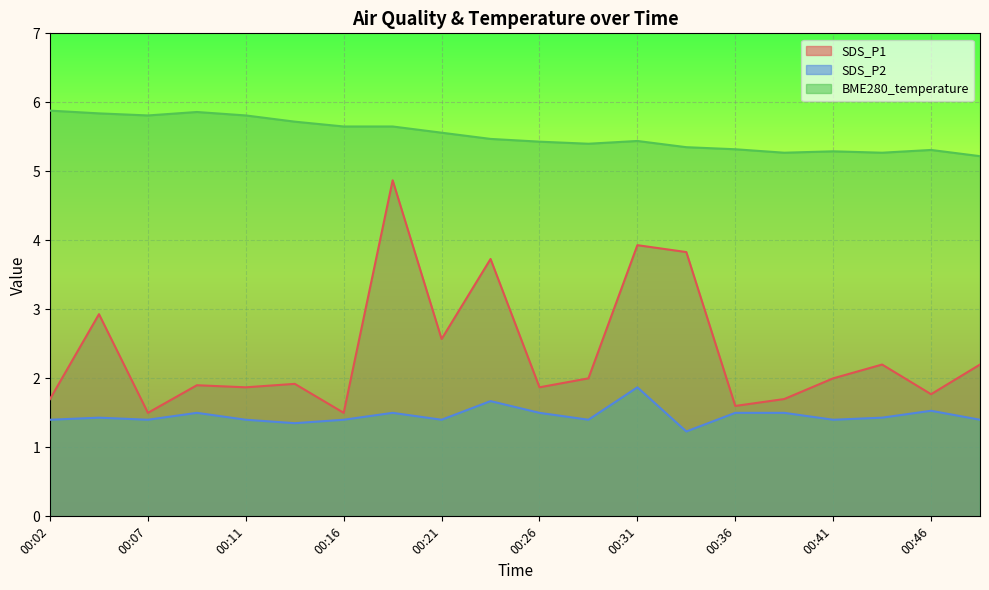

List the series in order of their overall mean, highest first.

BME280_temperature, SDS_P1, SDS_P2